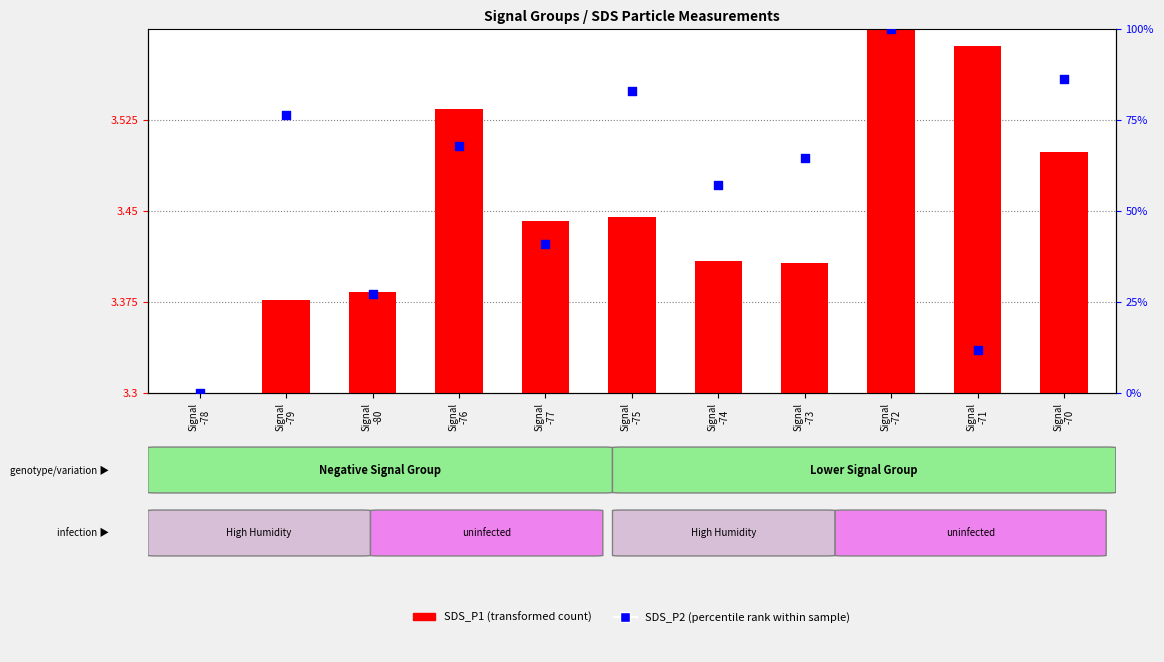

Is the value of SDS_P1 (transformed count) at Signal
-80 greater than the value of SDS_P2 (percentile rank) at Signal
-70?

No